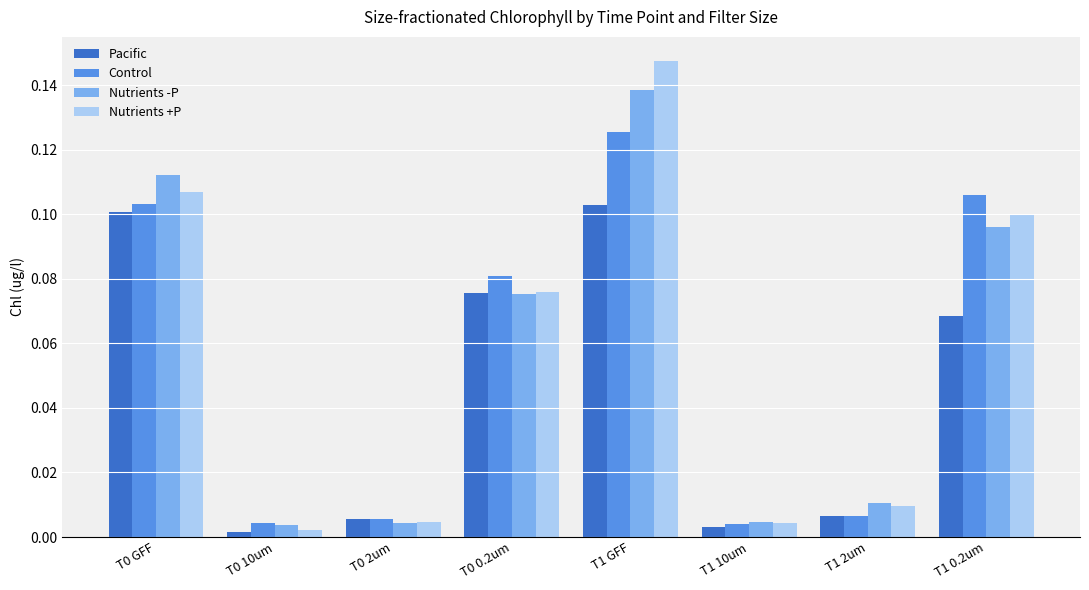

Does the chart contain stacked bars?

No